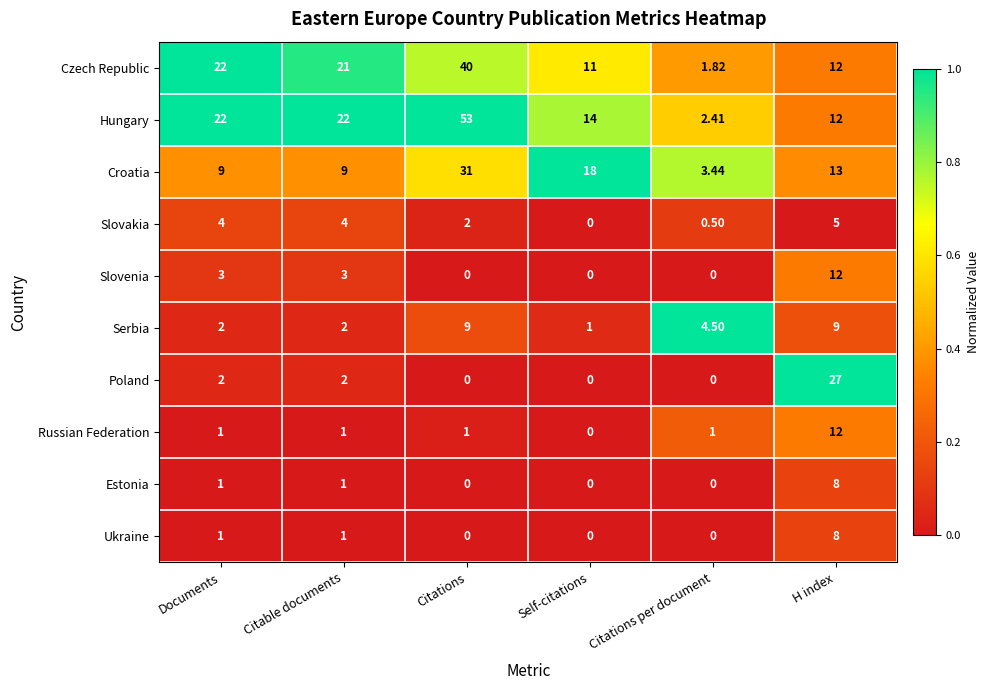

Which series has the widest spread of values?

Hungary